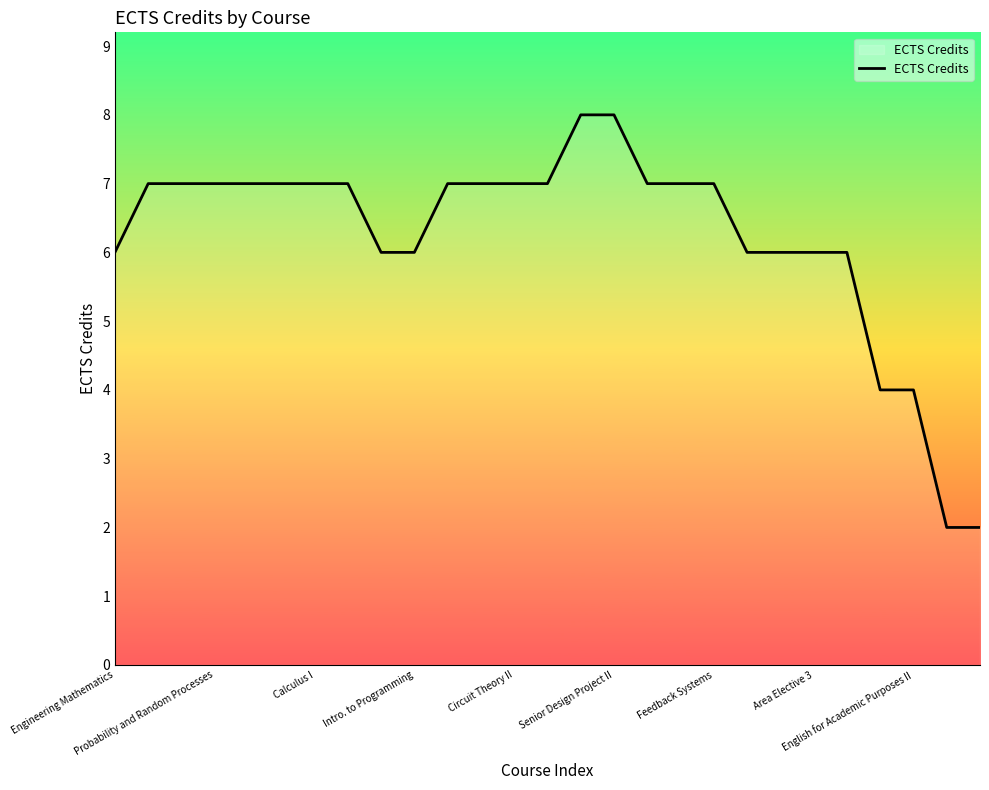

What is the sum of all values?

168